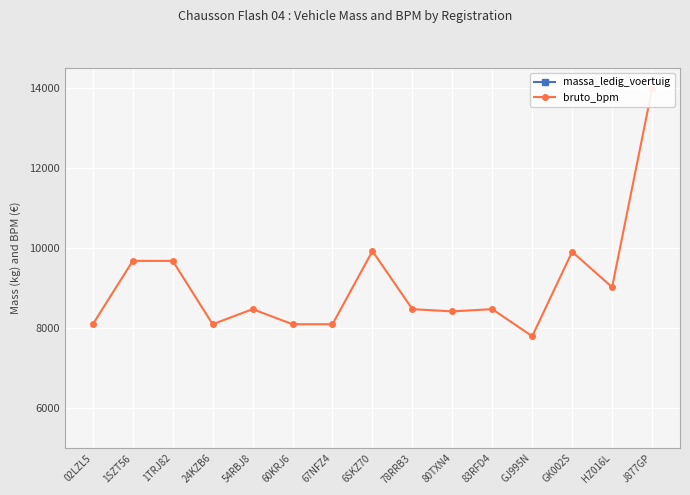

Reading left to right, what are all the values shown in this chart?

massa_ledig_voertuig: 2688	2661	2661	2688	2666	2688	2688	2666	2666	2477	2666	2688	2688	2501	2666
bruto_bpm: 8095	9679	9679	8095	8472	8095	8095	9924	8472	8416	8472	7795	9906	9021	13976